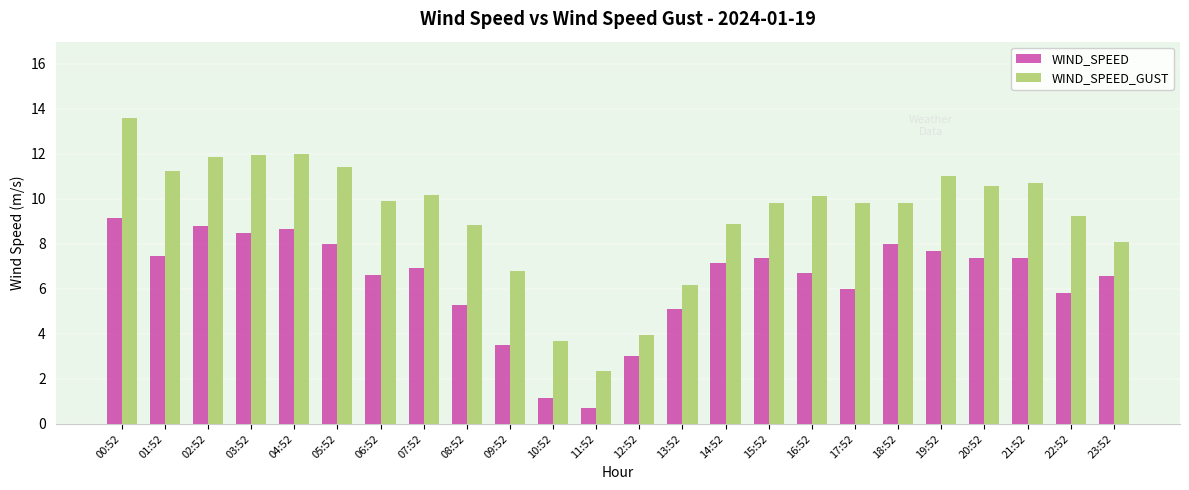

What is the difference between the maximum and minimum values in the WIND_SPEED_GUST series?

11.2